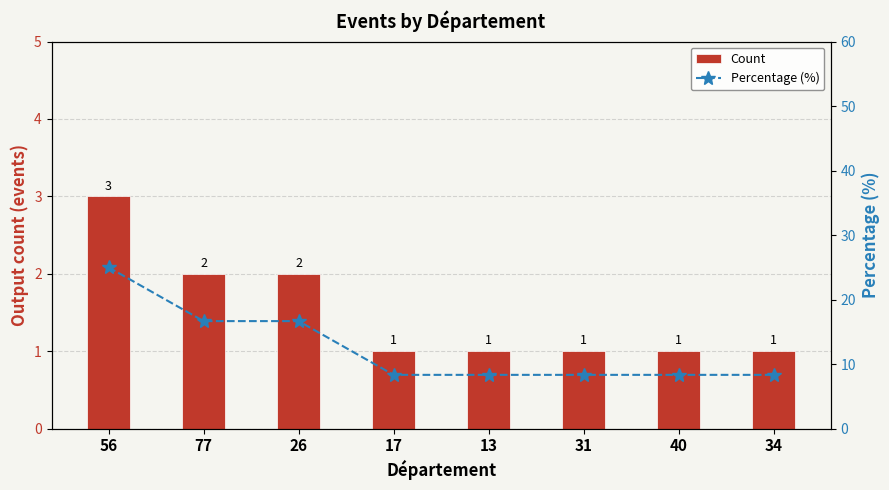

Reading right to left, extract all data points from this chart.

Count: 34=1.0	40=1.0	31=1.0	13=1.0	17=1.0	26=2.0	77=2.0	56=3.0
Percentage (%): 34=8.3	40=8.3	31=8.3	13=8.3	17=8.3	26=16.7	77=16.7	56=25.0